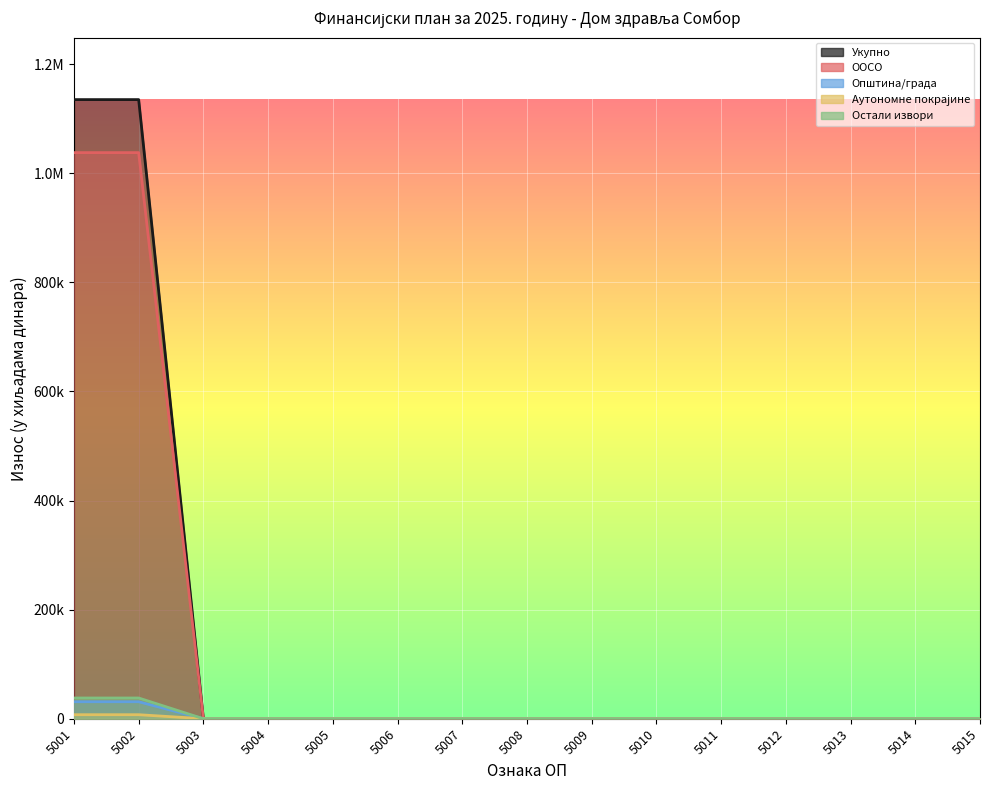

At which label is ООСО closest to 518847?

5003